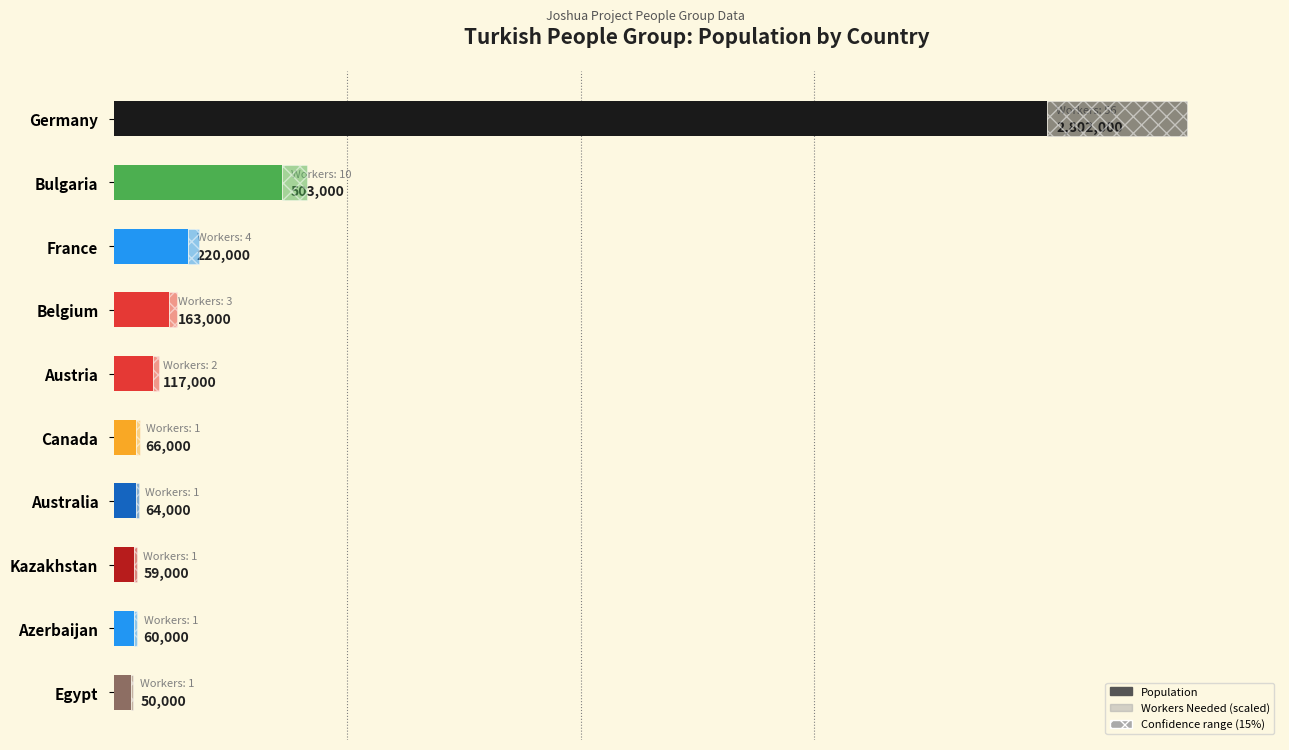

What is the average value of the Population series?

410400.0